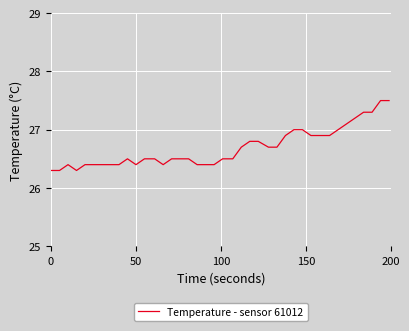

How many lines are shown in the chart?

1